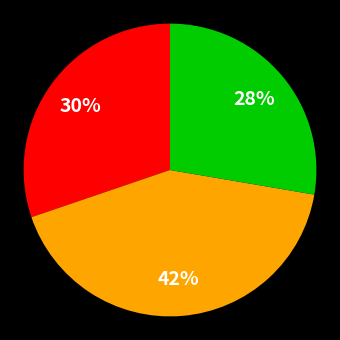

To the nearest percent, what is the average slice percentage?

33%